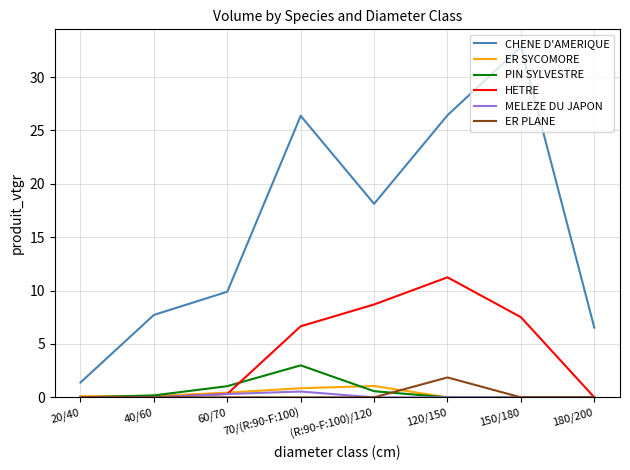

What is the total value across all series at 70/(R:90-F:100)?

37.4